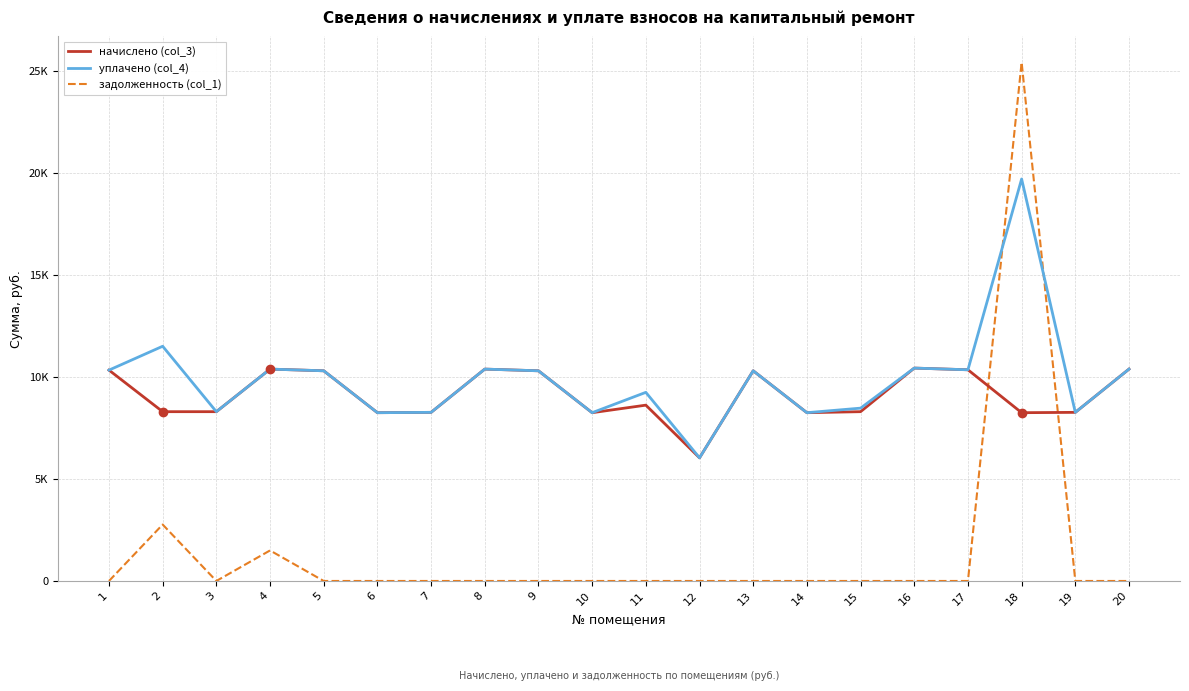

What is the spread (max minus min) of values at 12?

6035.1